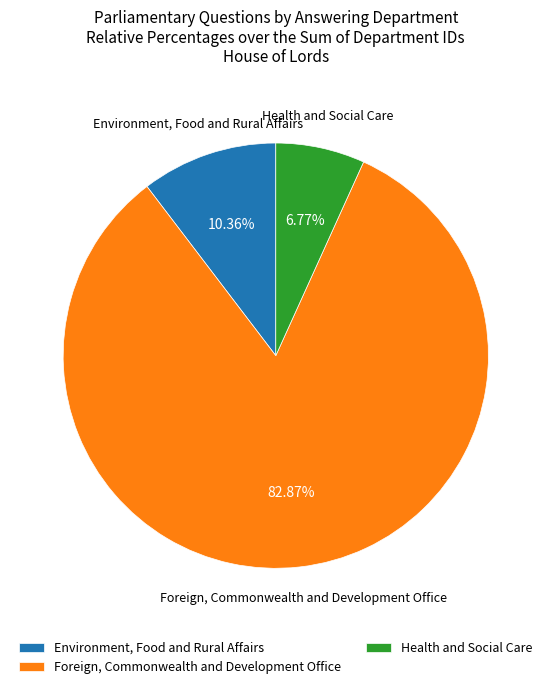

How many segments does this pie chart have?

3